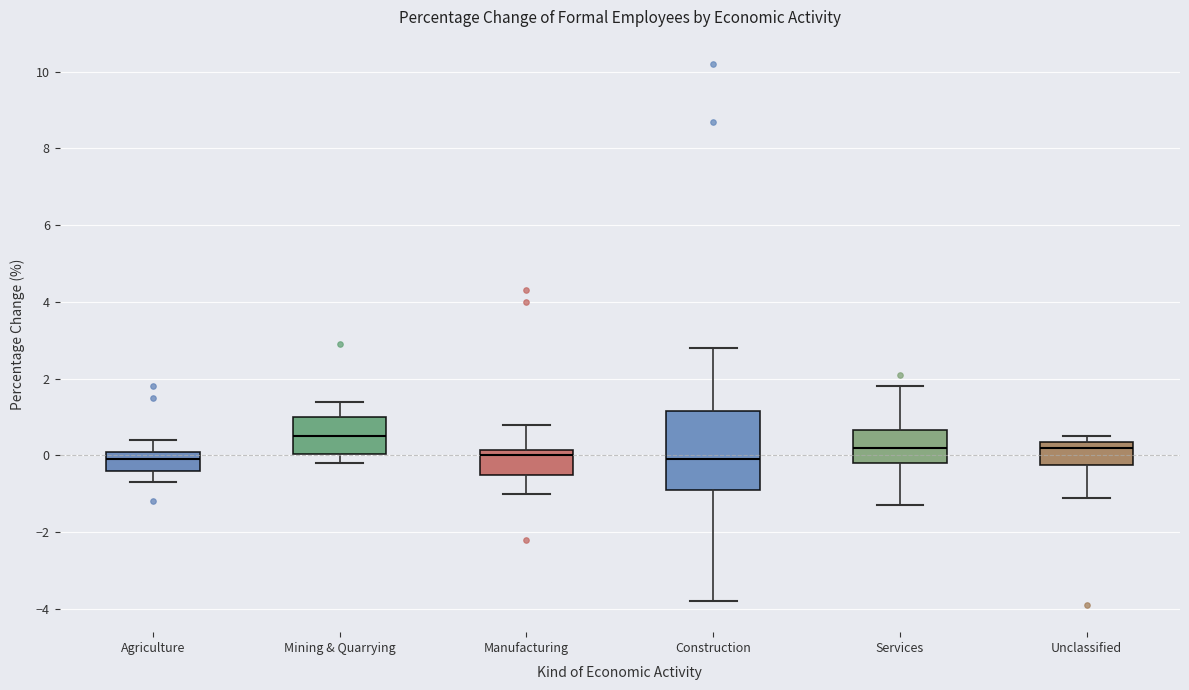

Reading left to right, read every box against the y-axis: the position of its median line, the range the box covers, and the ends of its whiskers. The values are not printed on the chart, so give them approximately, as read against the axis.

Agriculture: median 0.0, box -0.4 to 0.2, whiskers -0.6 to 0.4
Mining & Quarrying: median 0.6, box 0.0 to 1.0, whiskers -0.2 to 1.4
Manufacturing: median 0.0, box -0.4 to 0.2, whiskers -1.0 to 0.8
Construction: median 0.0, box -0.8 to 1.2, whiskers -3.8 to 2.8
Services: median 0.2, box -0.2 to 0.6, whiskers -1.2 to 1.8
Unclassified: median 0.2, box -0.2 to 0.4, whiskers -1.0 to 0.6